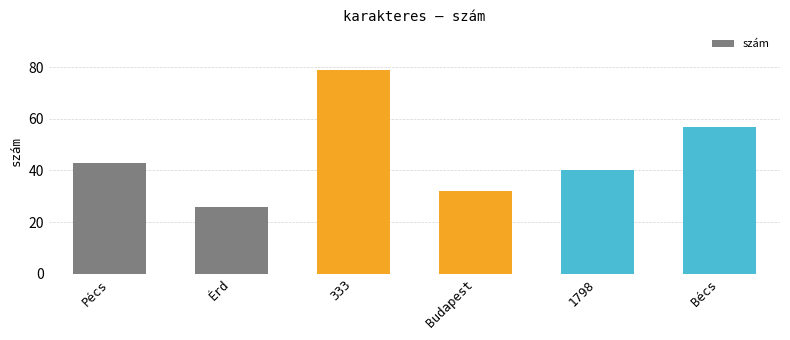

Rank the categories by value from highest to lowest.

333, Bécs, Pécs, 1798, Budapest, Érd